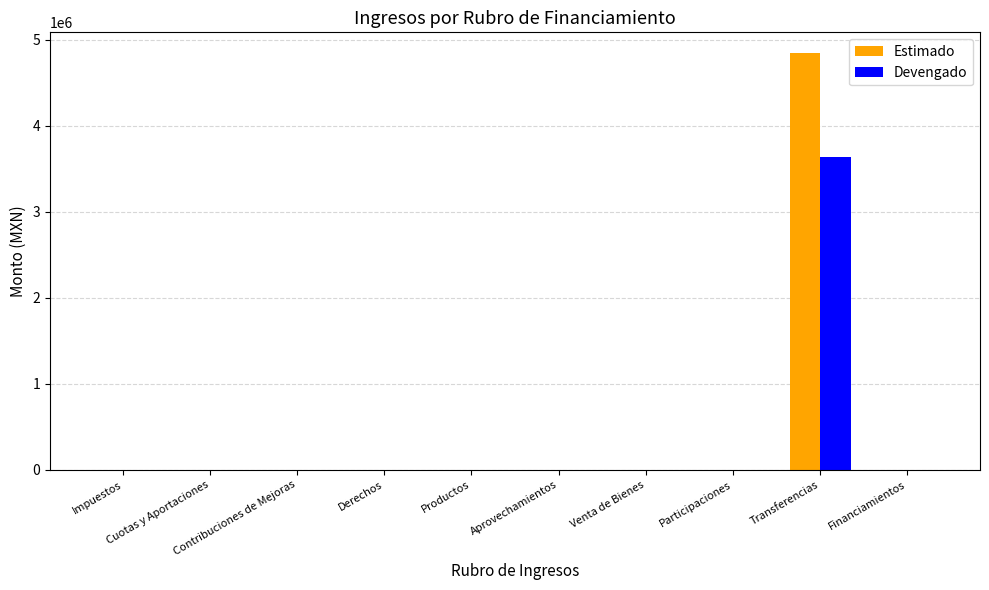

What is the sum of all Devengado values?

3635110.5